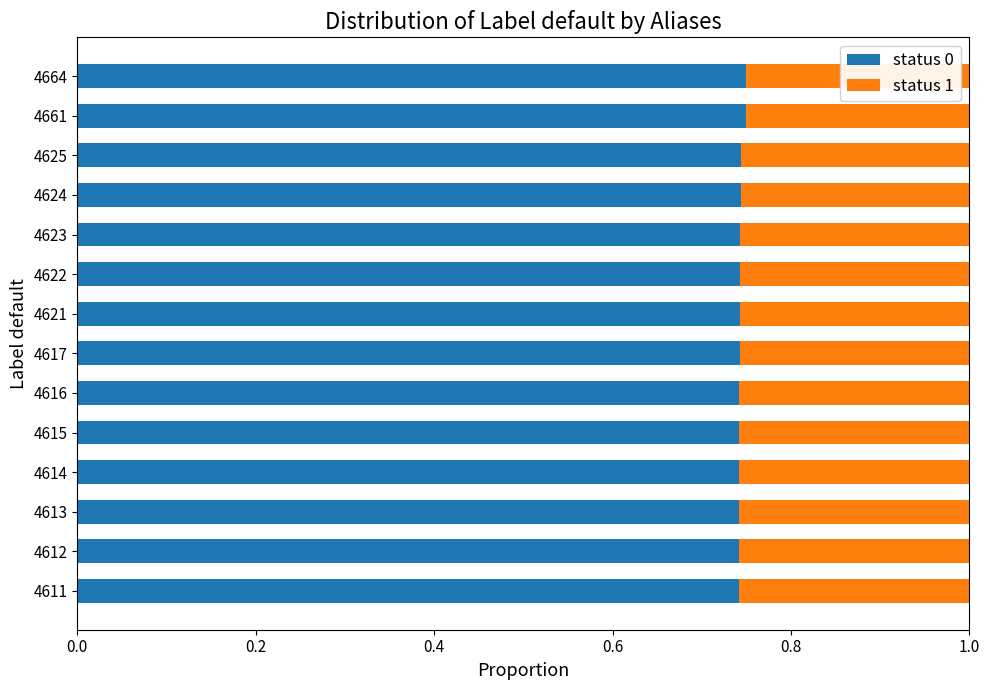

What is the total value across all series at 4624?

1.0